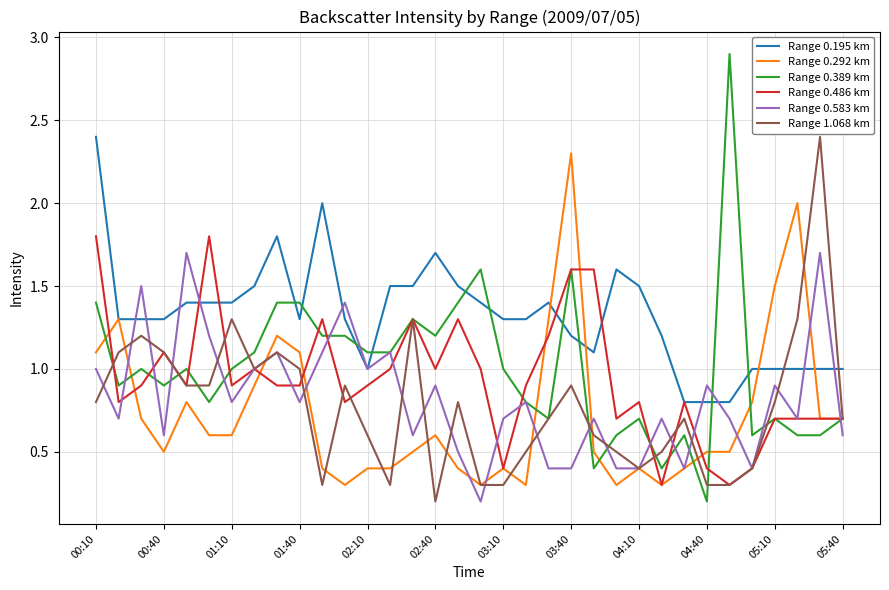

Which series has the largest range (max minus min)?

Range 0.389 km